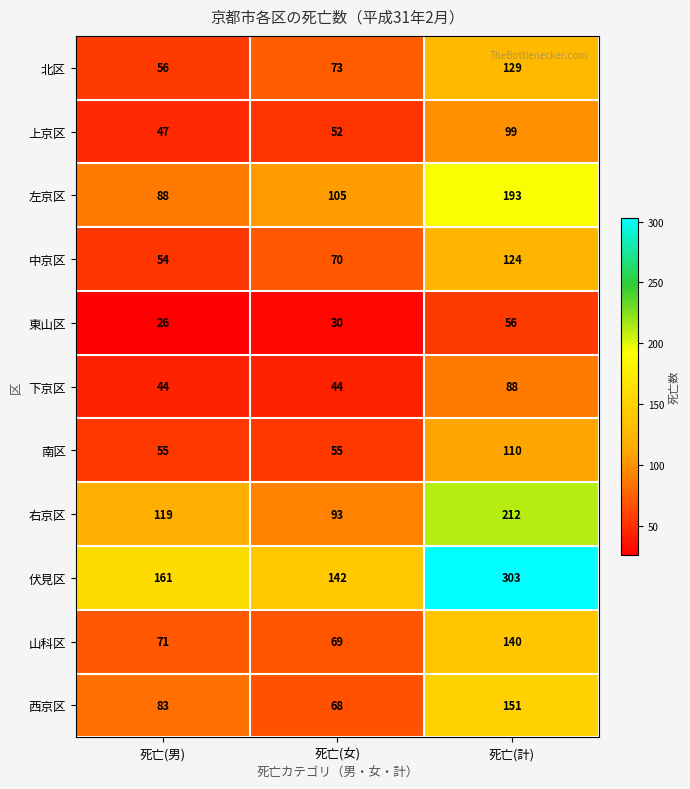

What is the minimum value shown in the chart?

26